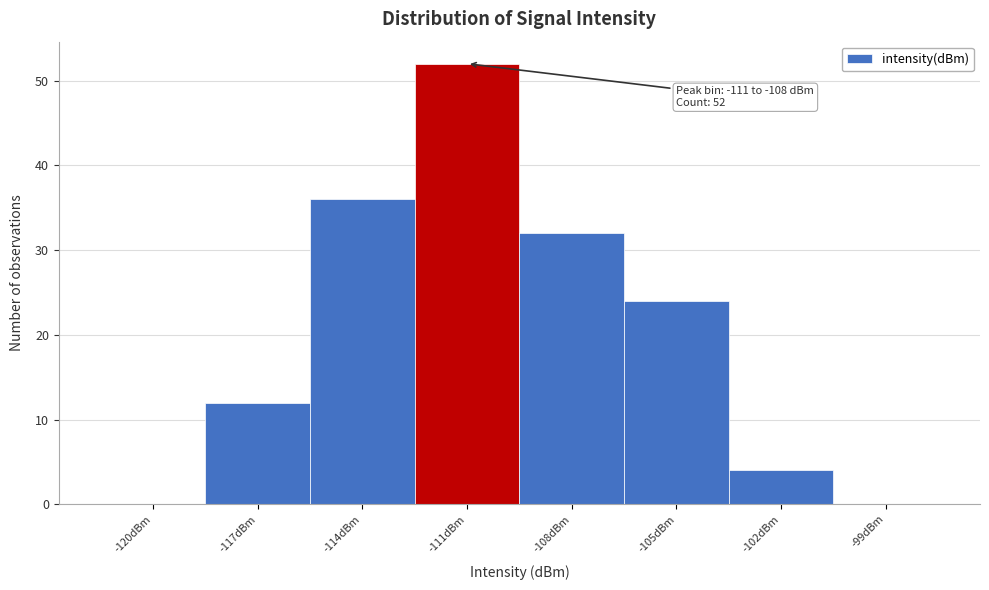

Reading left to right, list all the values displayed in this chart.

-120dBm=0	-117dBm=12	-114dBm=36	-111dBm=52	-108dBm=32	-105dBm=24	-102dBm=4	-99dBm=0